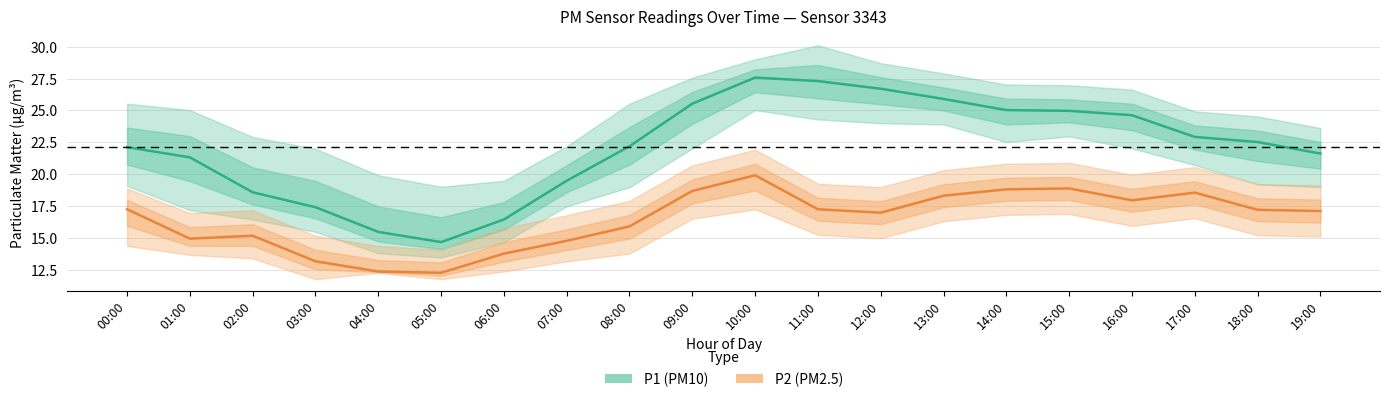

Reading left to right, transcribe all the data shown in this chart.

P1: 00:00=22.1	01:00=21.3	02:00=18.6	03:00=17.4	04:00=15.5	05:00=14.7	06:00=16.5	07:00=19.5	08:00=22.2	09:00=25.5	10:00=27.6	11:00=27.3	12:00=26.7	13:00=25.9	14:00=25.0	15:00=25.0	16:00=24.6	17:00=22.9	18:00=22.5	19:00=21.6
P1_upper: 00:00=25.5	01:00=25.0	02:00=22.9	03:00=22.0	04:00=19.9	05:00=19.0	06:00=19.5	07:00=22.2	08:00=25.5	09:00=27.6	10:00=29.0	11:00=30.1	12:00=28.7	13:00=27.9	14:00=27.0	15:00=27.0	16:00=26.6	17:00=24.9	18:00=24.5	19:00=23.6
P1_lower: 00:00=19.1	01:00=17.2	02:00=16.5	03:00=15.5	04:00=13.8	05:00=13.5	06:00=14.7	07:00=17.5	08:00=19.0	09:00=22.0	10:00=25.0	11:00=24.3	12:00=24.0	13:00=23.9	14:00=22.5	15:00=23.0	16:00=22.0	17:00=20.7	18:00=19.2	19:00=19.0
P2: 00:00=17.3	01:00=15.0	02:00=15.2	03:00=13.2	04:00=12.4	05:00=12.3	06:00=13.8	07:00=14.8	08:00=15.9	09:00=18.7	10:00=19.9	11:00=17.3	12:00=17.0	13:00=18.3	14:00=18.8	15:00=18.9	16:00=18.0	17:00=18.6	18:00=17.2	19:00=17.1
P2_upper: 00:00=18.9	01:00=17.0	02:00=17.2	03:00=15.2	04:00=14.4	05:00=14.1	06:00=15.8	07:00=16.8	08:00=17.9	09:00=20.7	10:00=21.9	11:00=19.3	12:00=19.0	13:00=20.3	14:00=20.8	15:00=20.9	16:00=20.0	17:00=20.6	18:00=19.2	19:00=19.1
P2_lower: 00:00=14.4	01:00=13.7	02:00=13.4	03:00=11.8	04:00=12.3	05:00=11.8	06:00=12.4	07:00=13.2	08:00=13.8	09:00=16.5	10:00=17.3	11:00=15.3	12:00=15.0	13:00=16.3	14:00=16.8	15:00=16.9	16:00=16.0	17:00=16.6	18:00=15.2	19:00=15.1